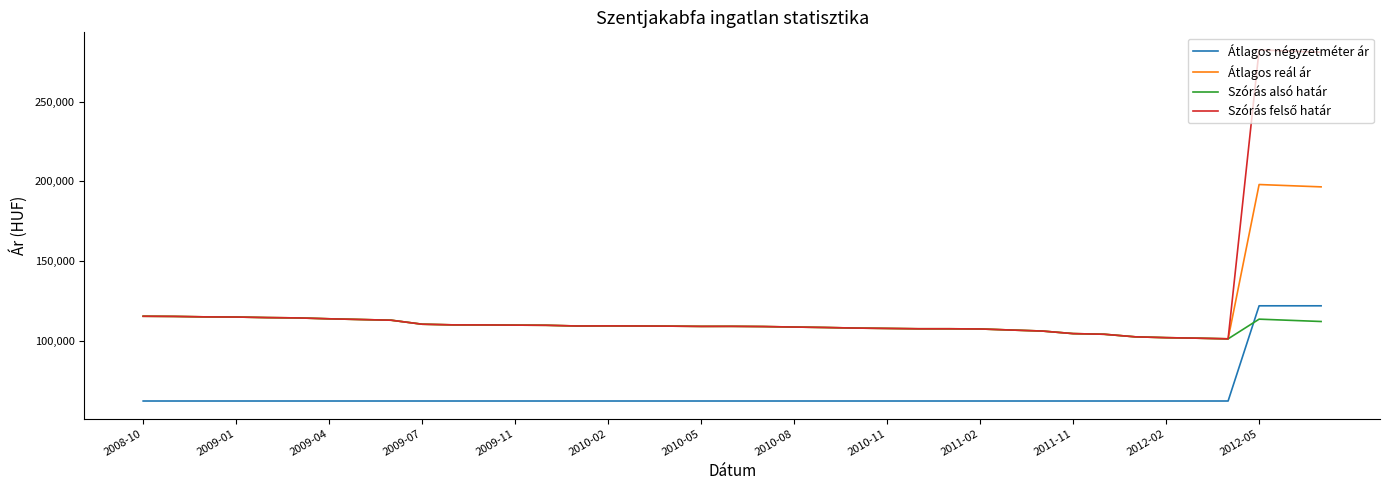

True or false: Átlagos reál ár and Átlagos négyzetméter ár intersect in this chart.

False